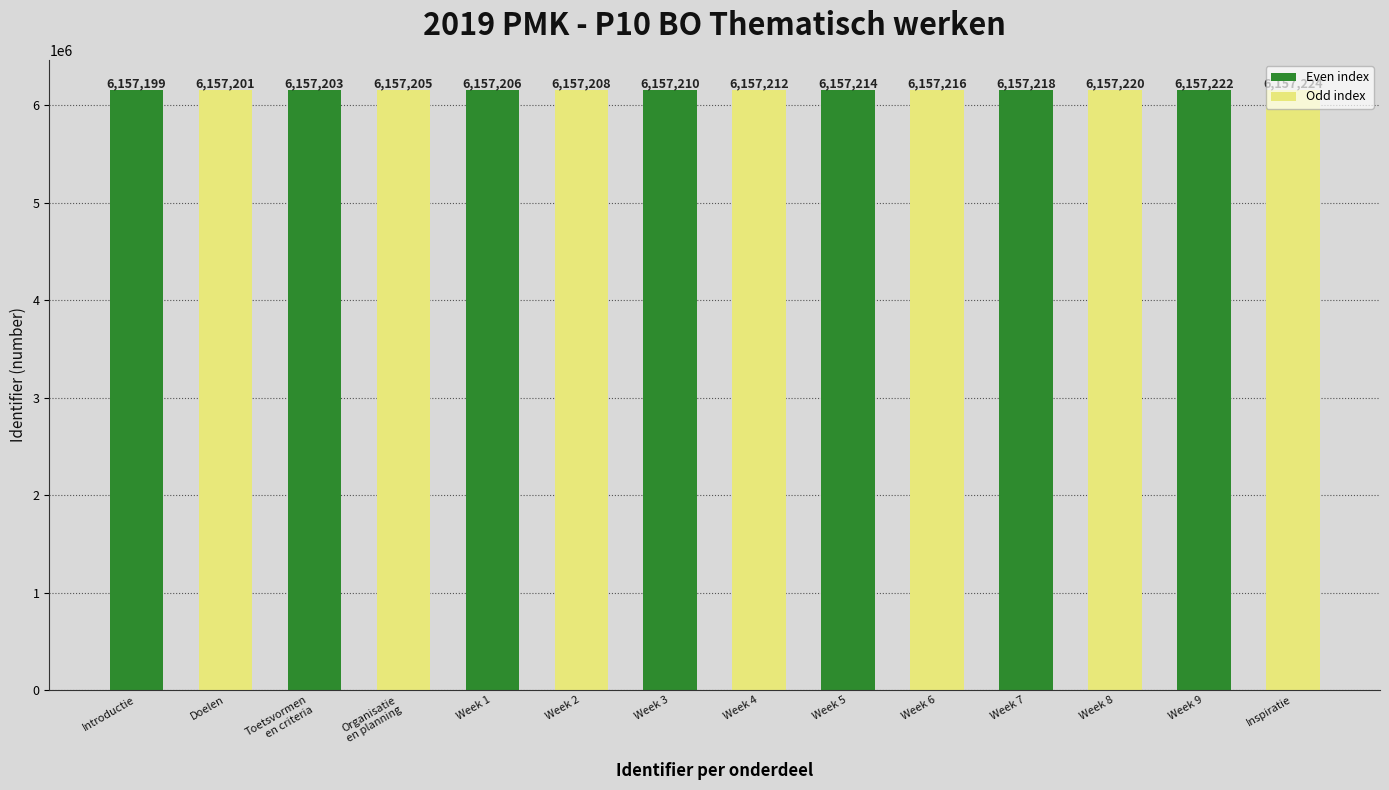

What is the difference between the second highest and second lowest values?

21